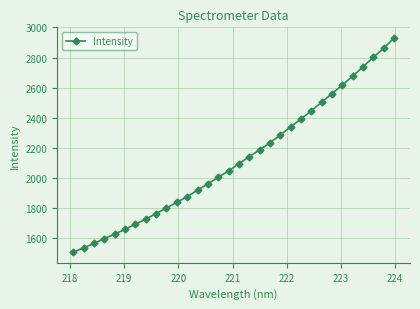

What is the greatest value displayed?

2930.1